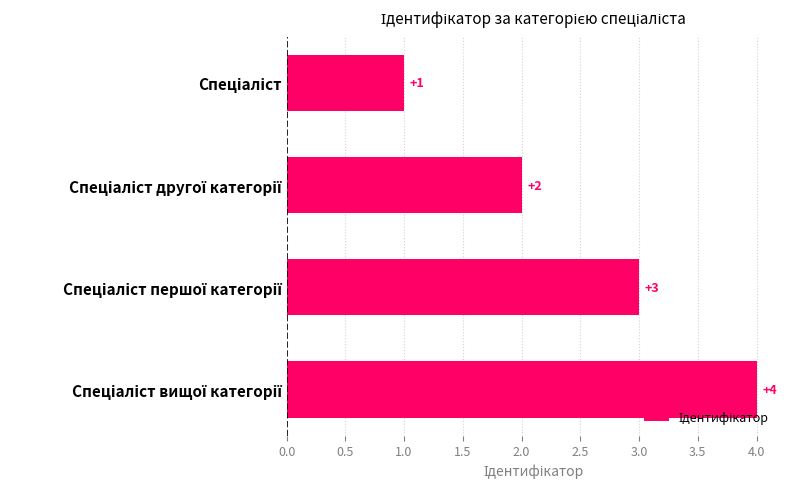

Count the values in the range 2 to 4.

3